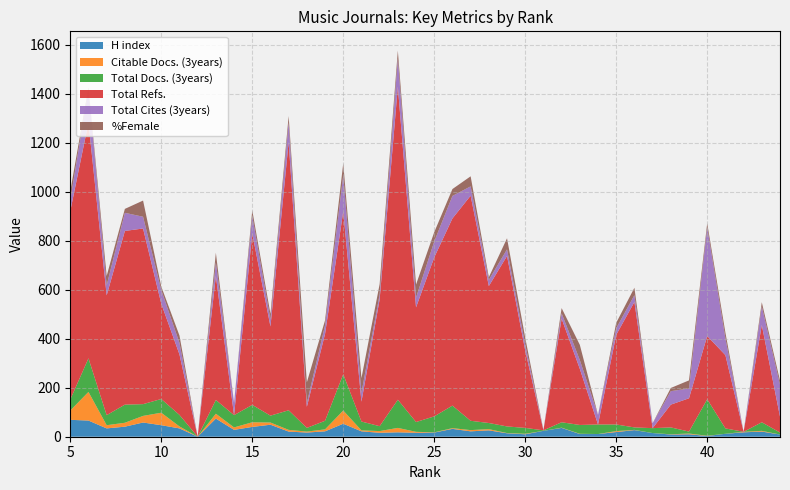

What is the highest value of the H index series?

74